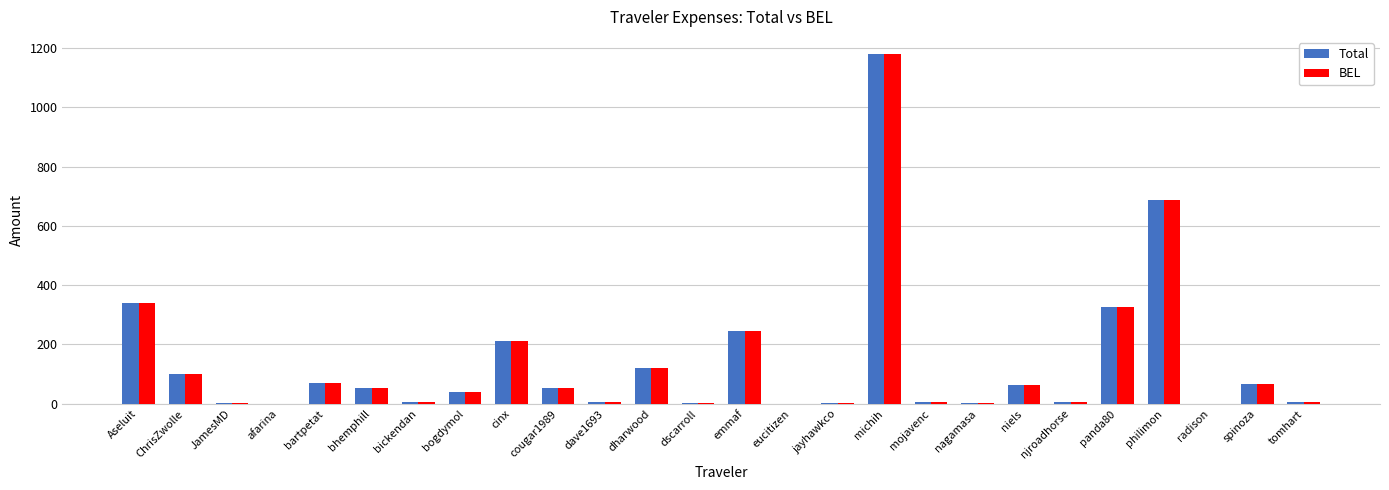

Is it true that BEL equals 72.0 at dharwood?

False